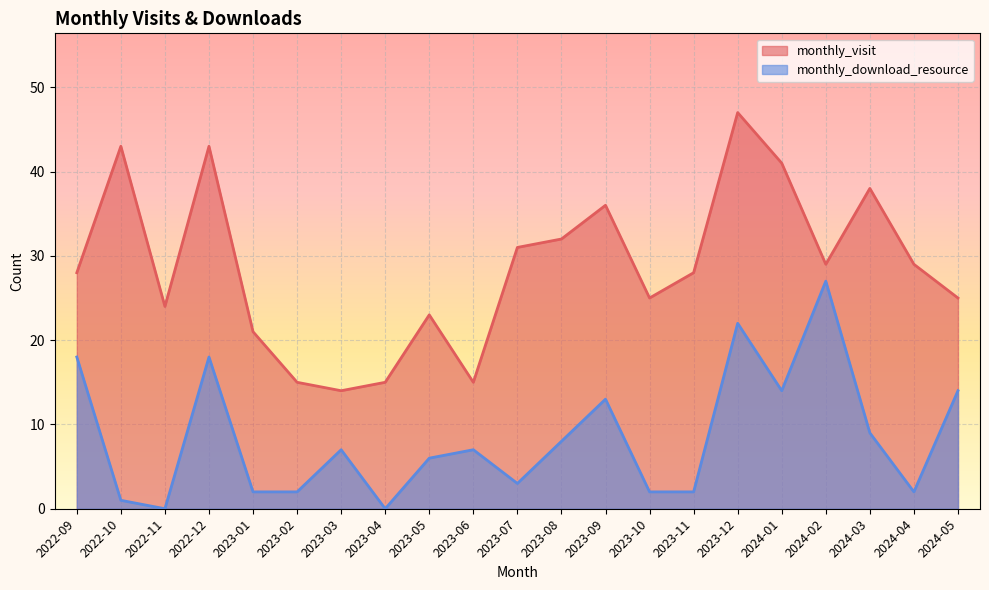

Reading left to right, what are all the values shown in this chart?

monthly_visit: 2022-09=28	2022-10=43	2022-11=24	2022-12=43	2023-01=21	2023-02=15	2023-03=14	2023-04=15	2023-05=23	2023-06=15	2023-07=31	2023-08=32	2023-09=36	2023-10=25	2023-11=28	2023-12=47	2024-01=41	2024-02=29	2024-03=38	2024-04=29	2024-05=25
monthly_download_resource: 2022-09=18	2022-10=1	2022-11=0	2022-12=18	2023-01=2	2023-02=2	2023-03=7	2023-04=0	2023-05=6	2023-06=7	2023-07=3	2023-08=8	2023-09=13	2023-10=2	2023-11=2	2023-12=22	2024-01=14	2024-02=27	2024-03=9	2024-04=2	2024-05=14